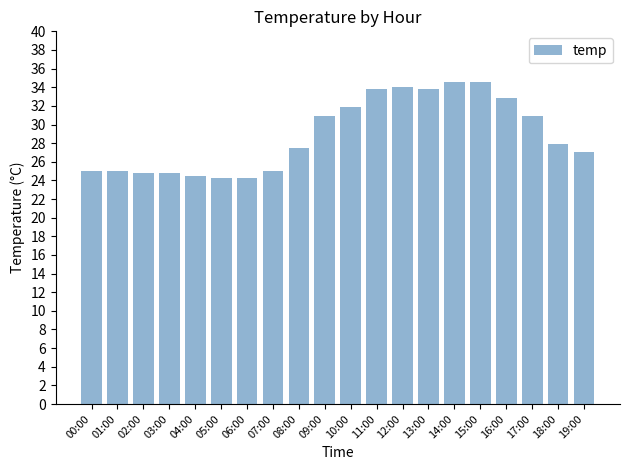

Between 14:00 and 06:00, which is larger?

14:00